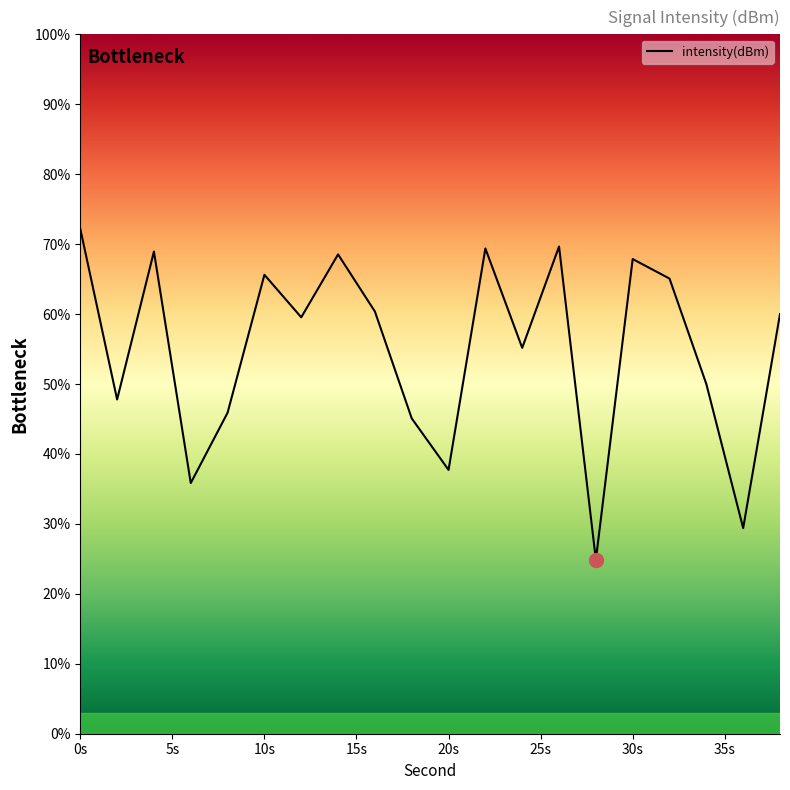

What is the average value?

54.9